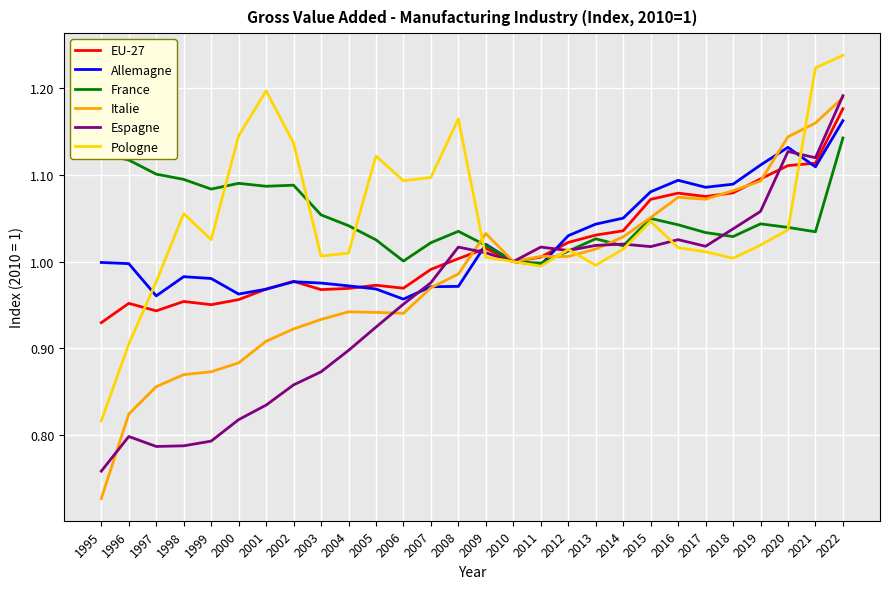

True or false: EU-27 has a value of 0.4 at 2015.

False